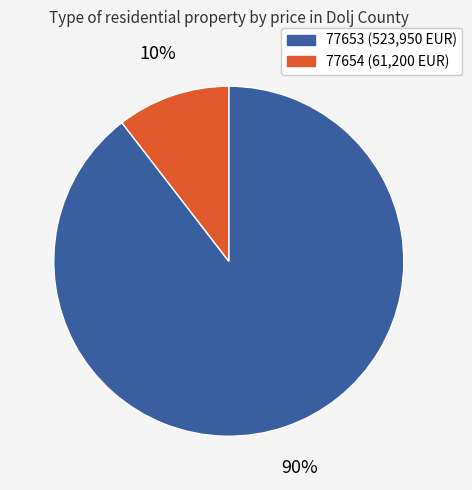

Combined, do 77653 and 77654 account for over 50%?

Yes